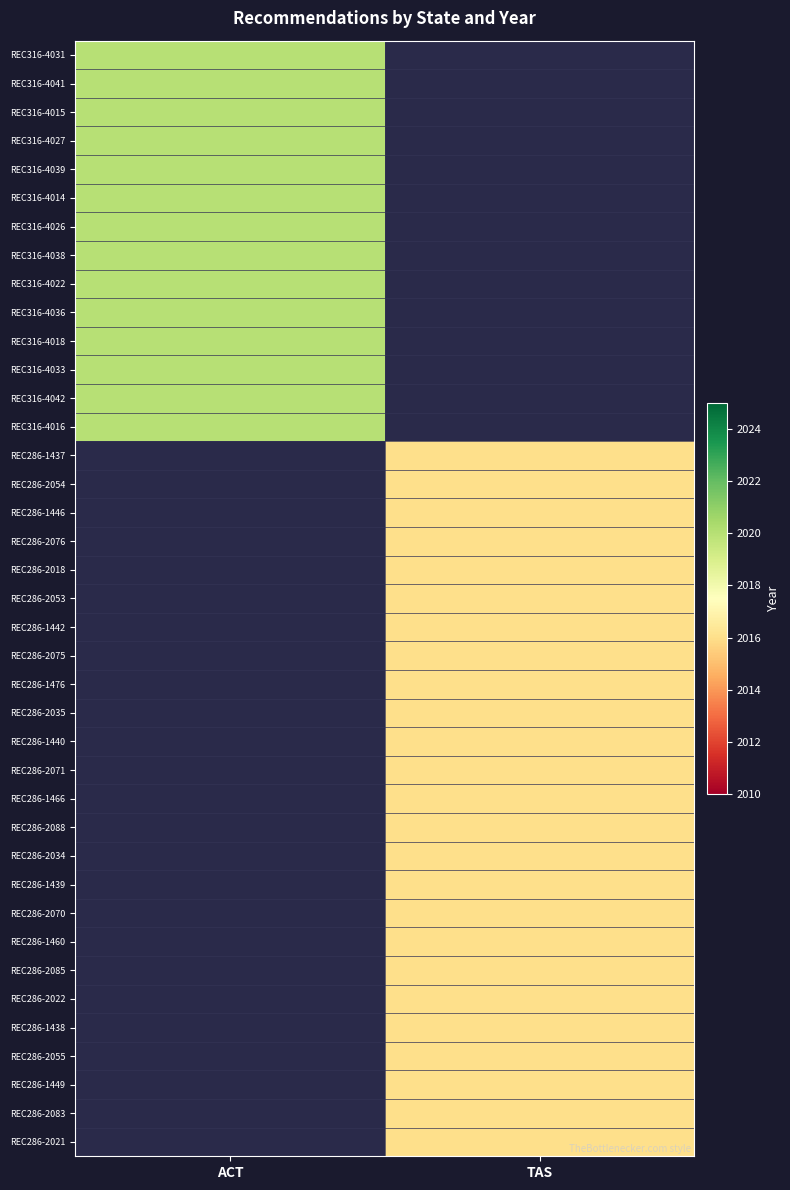

What is the maximum value shown in the chart?

2020.0